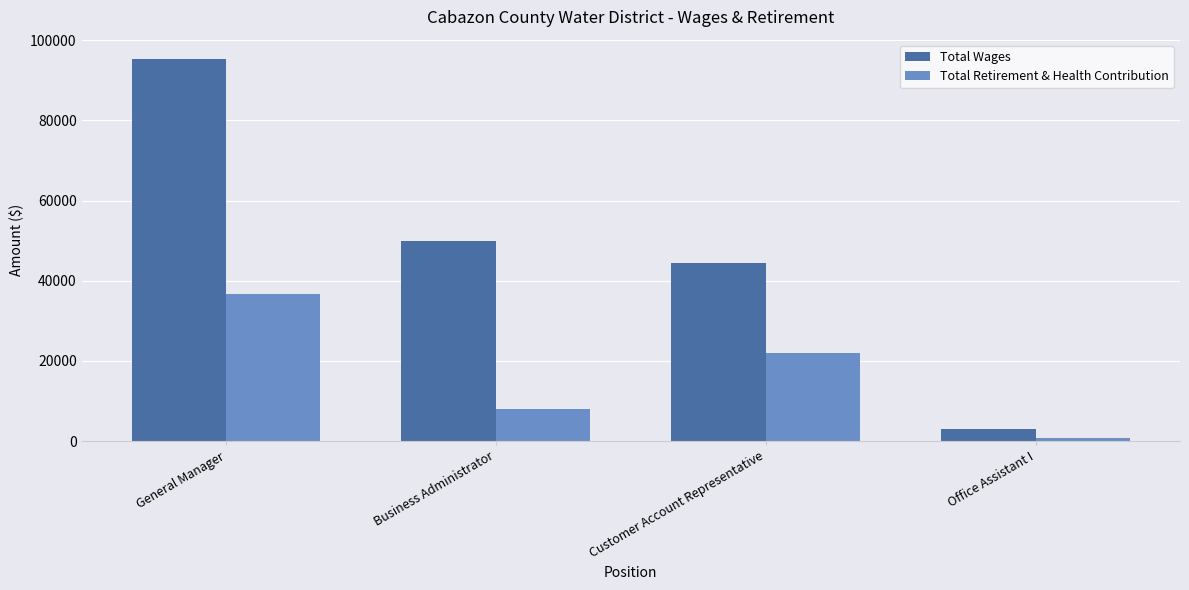

Which series has the largest range (max minus min)?

Total Wages